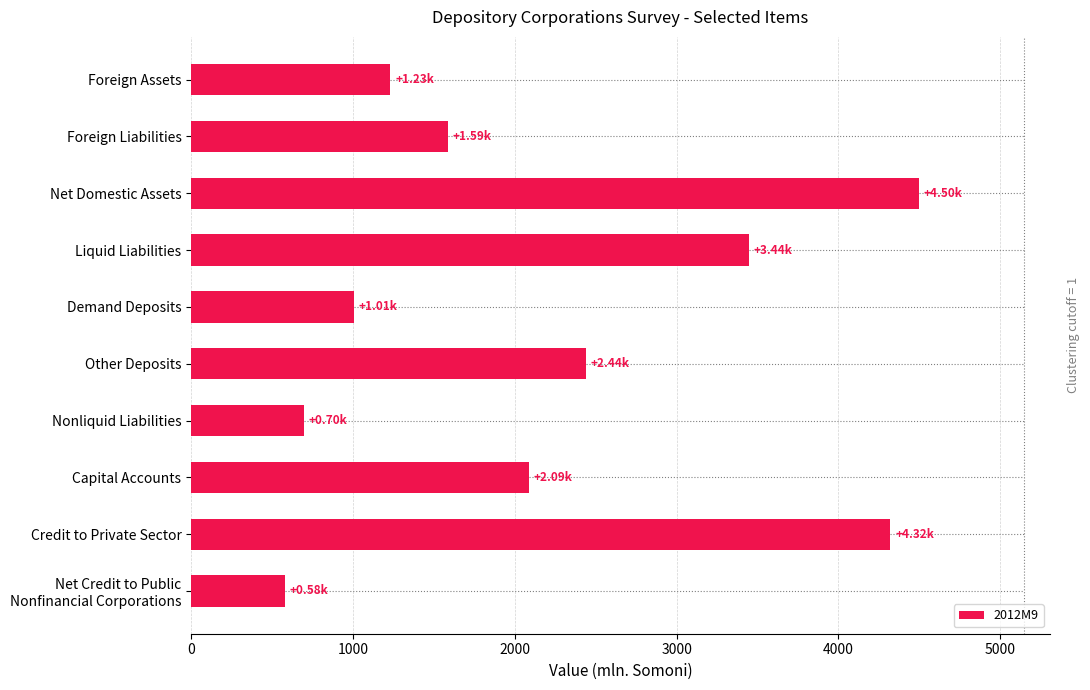

How many values are below 2087?

5